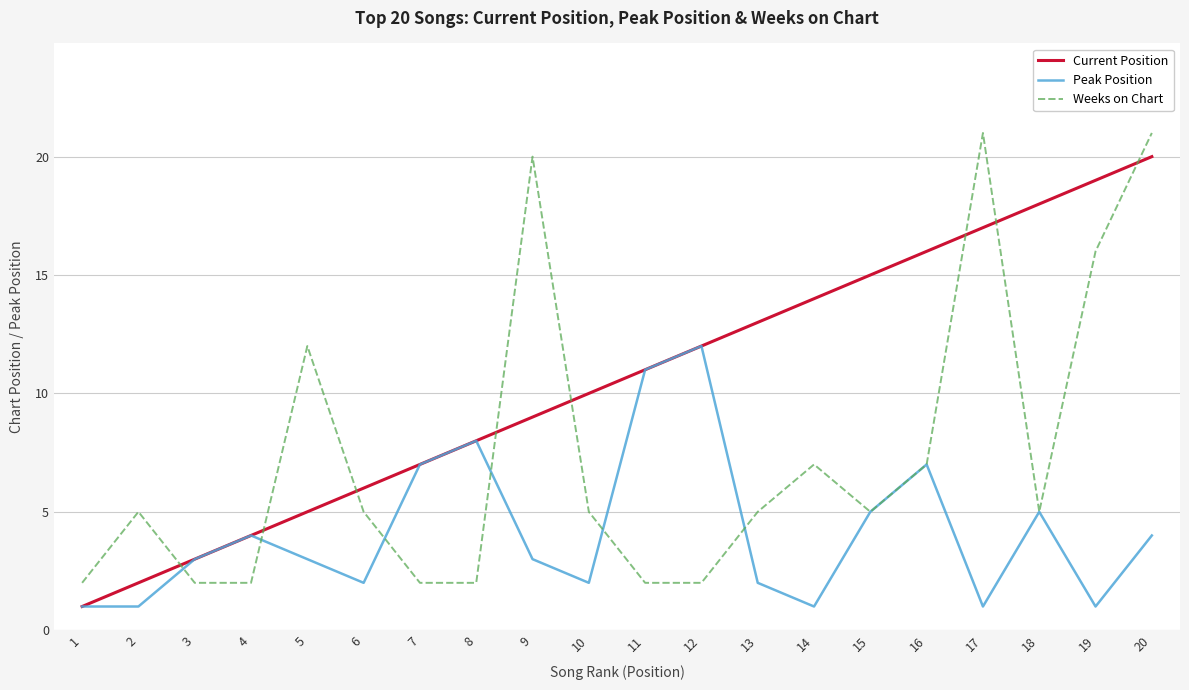

Reading right to left, what are all the values shown in this chart?

Current Position: 20=20	19=19	18=18	17=17	16=16	15=15	14=14	13=13	12=12	11=11	10=10	9=9	8=8	7=7	6=6	5=5	4=4	3=3	2=2	1=1
Peak Position: 20=4	19=1	18=5	17=1	16=7	15=5	14=1	13=2	12=12	11=11	10=2	9=3	8=8	7=7	6=2	5=3	4=4	3=3	2=1	1=1
Weeks on Chart: 20=21	19=16	18=5	17=21	16=7	15=5	14=7	13=5	12=2	11=2	10=5	9=20	8=2	7=2	6=5	5=12	4=2	3=2	2=5	1=2